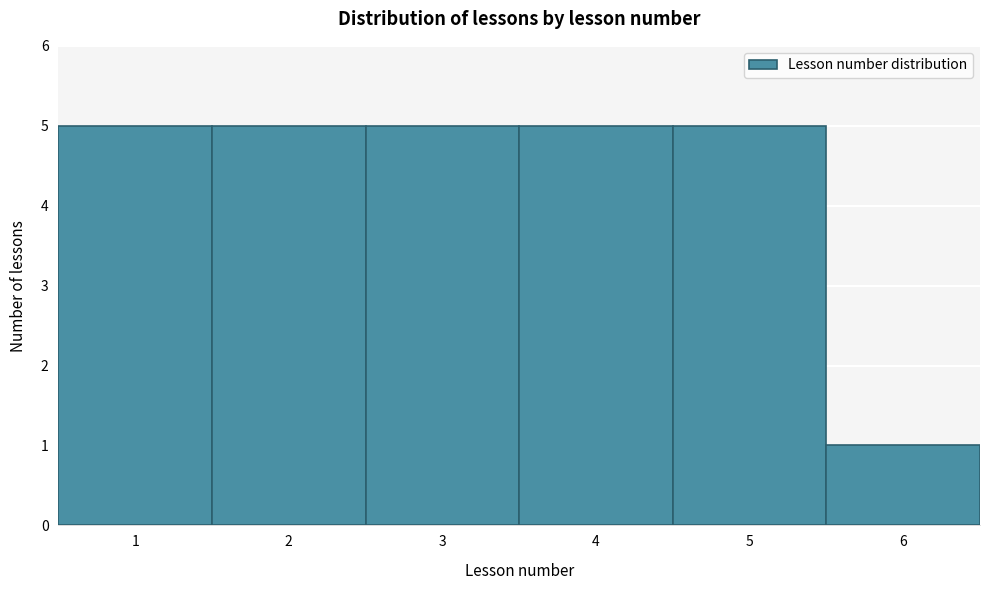

How tall is the bar that spans 0.5 to 1.5 on the x-axis? The values are not printed on the chart, so give them approximately, as read against the axis.

5